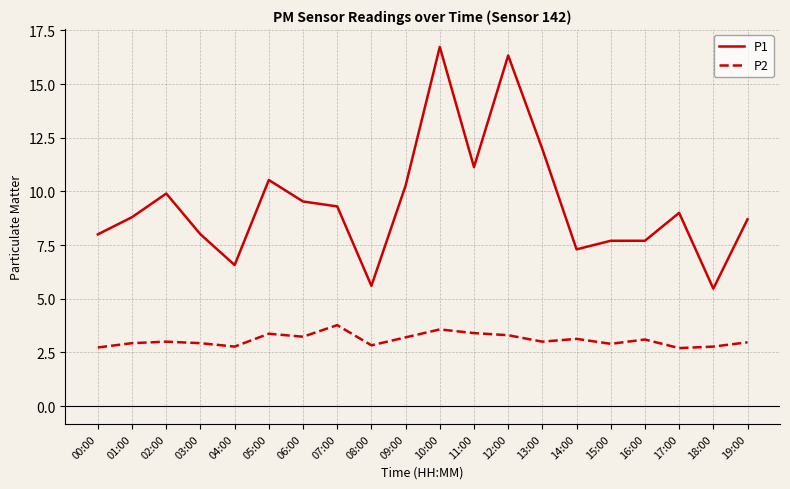

Which series has the largest range (max minus min)?

P1